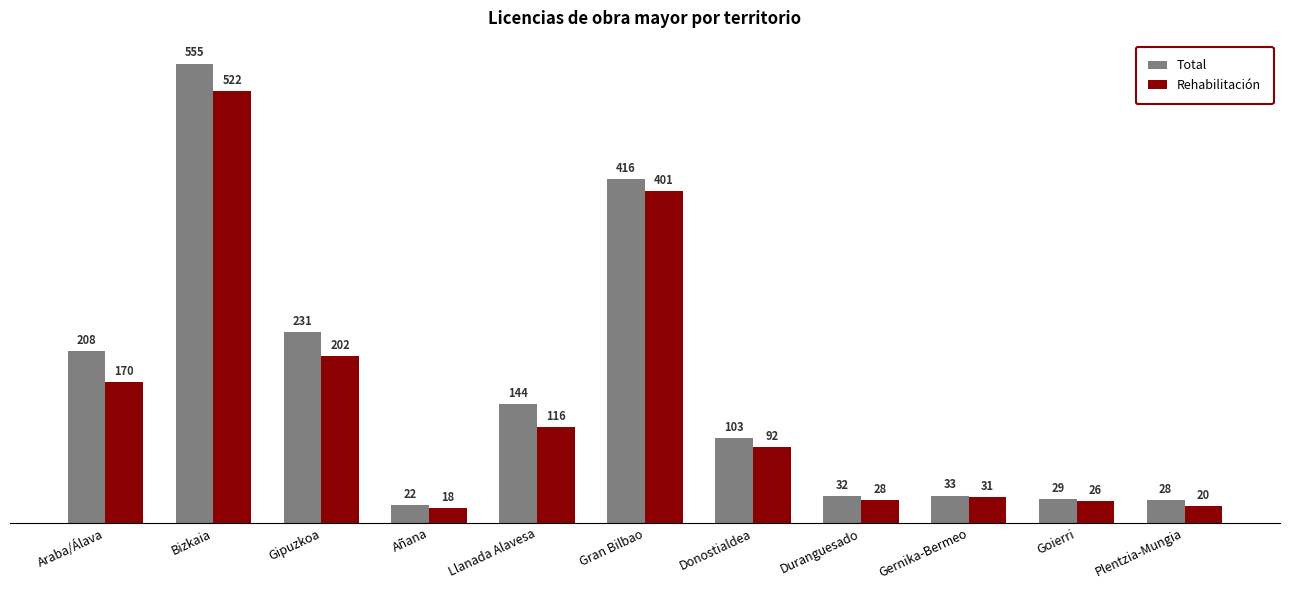

Reading left to right, transcribe all the data shown in this chart.

Total: 208	555	231	22	144	416	103	32	33	29	28
Rehabilitación: 170	522	202	18	116	401	92	28	31	26	20